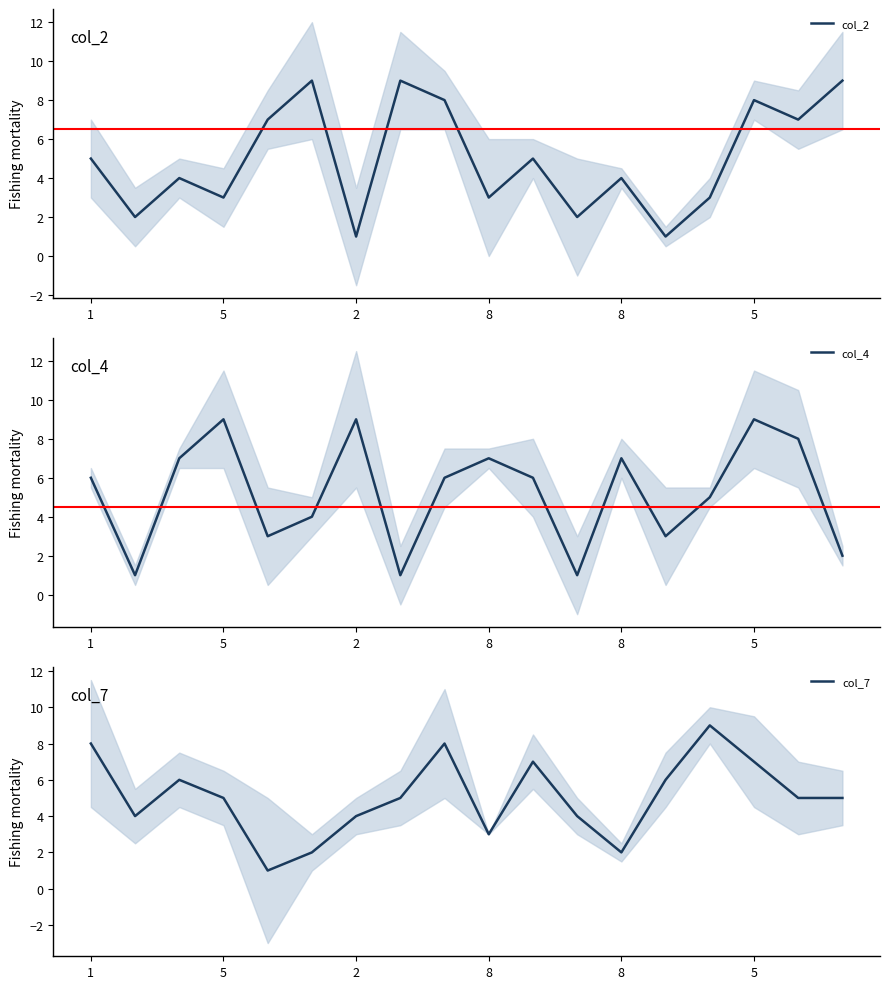

How many values in the col_4 series are below 6?

8